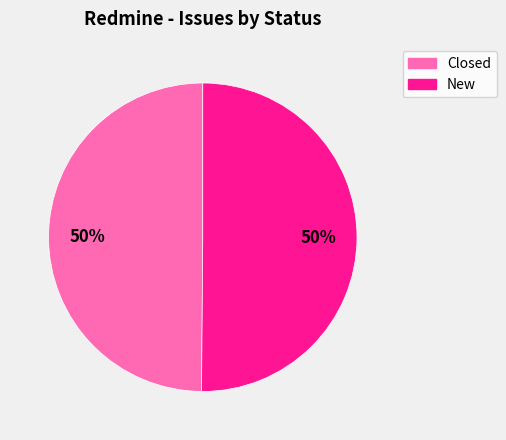

Do Closed and New together represent more than half of the pie?

Yes